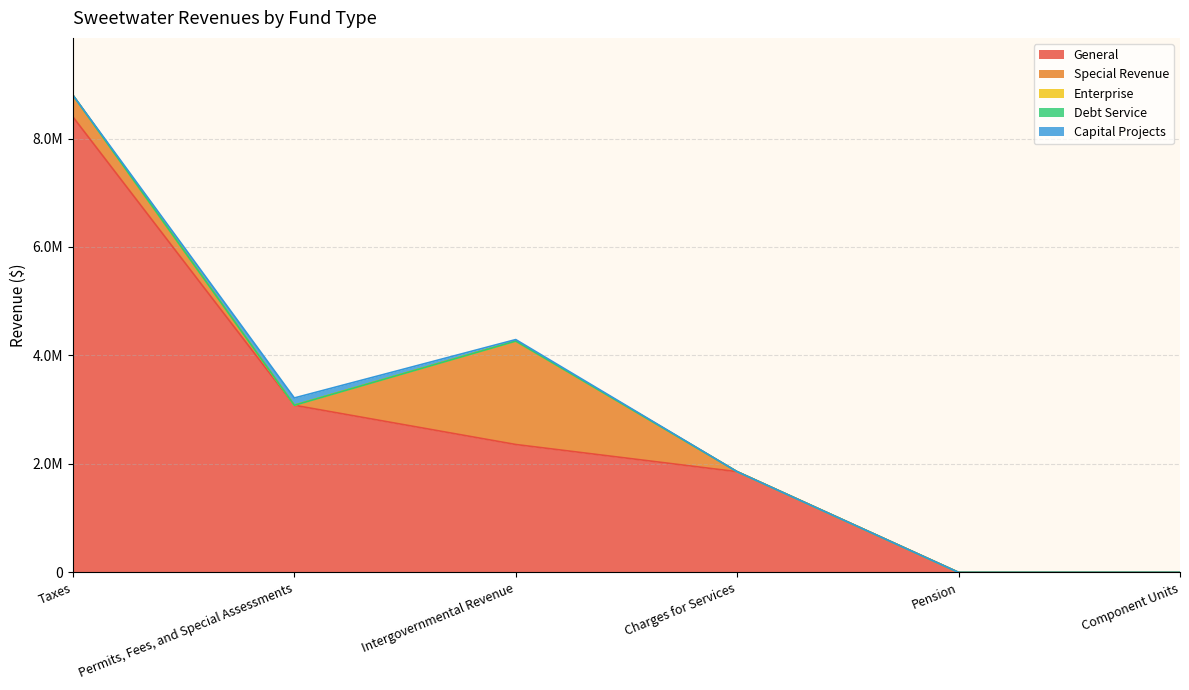

At how many categories does at least one series exceed 2881857?

2